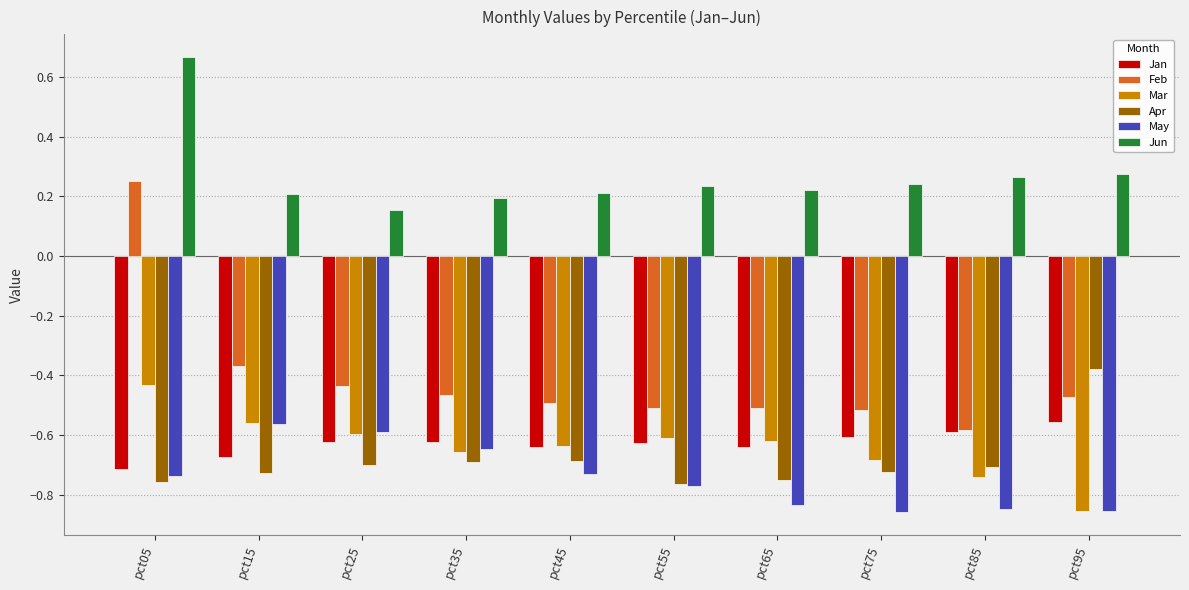

How many bars are there in total?

60